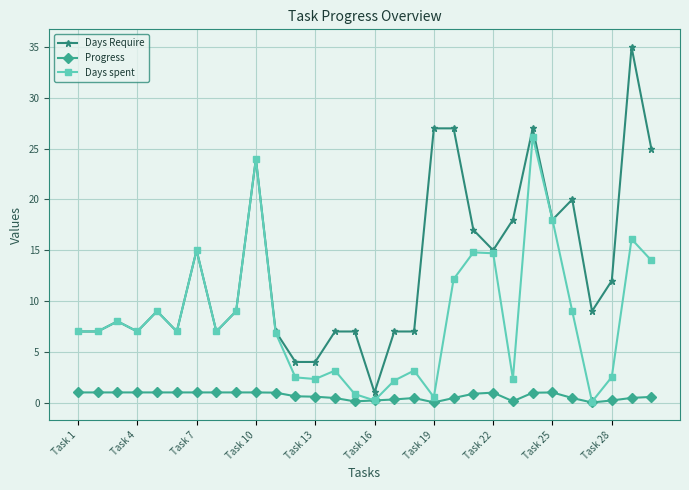

List the series in order of their overall mean, highest first.

Days Require, Days spent, Progress